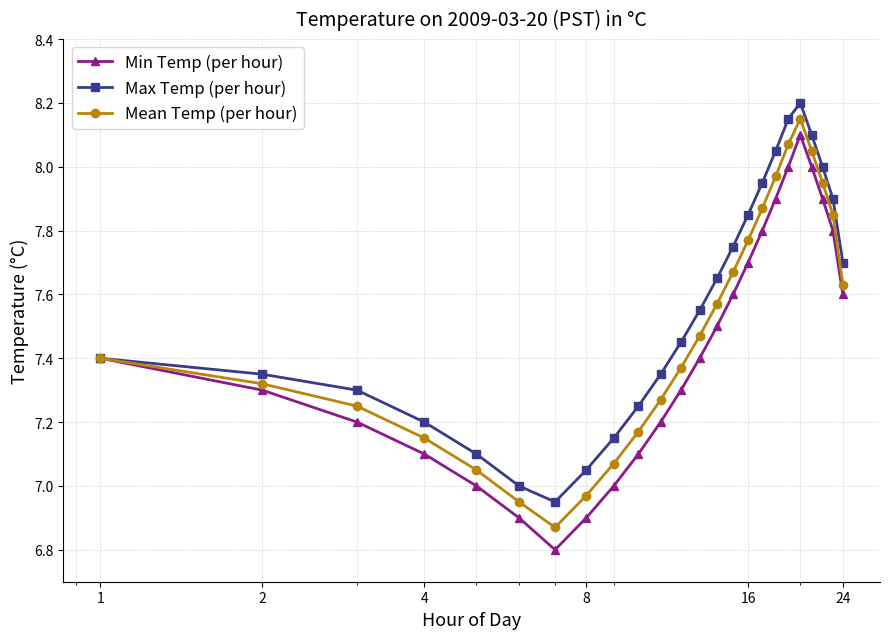

What are all the series names shown in the legend?

Min Temp (per hour), Max Temp (per hour), Mean Temp (per hour)